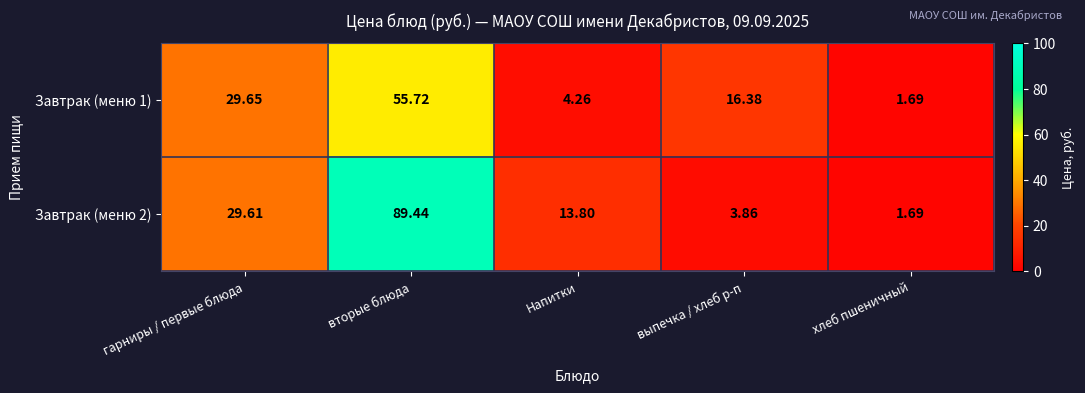

Where is Завтрак (меню 2) nearest to the value 45?

гарниры / первые блюда